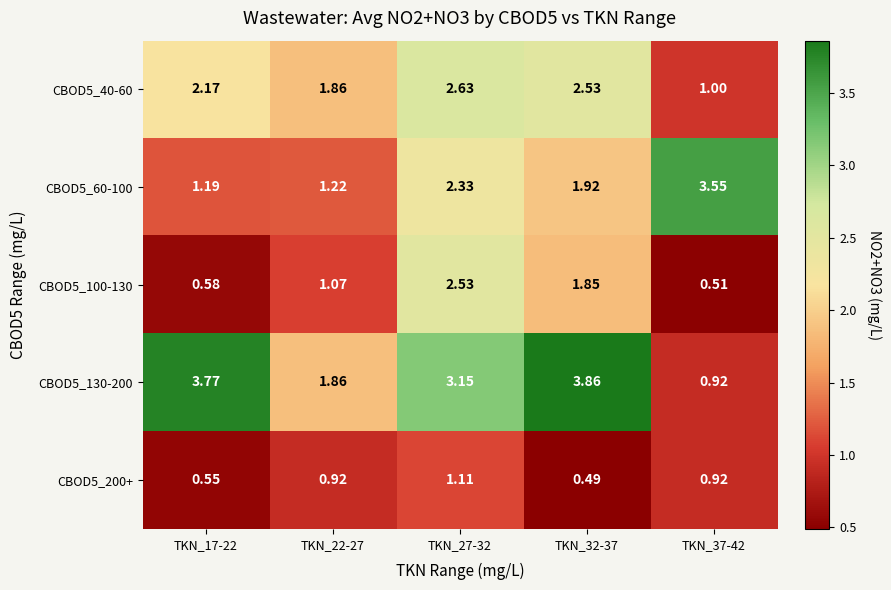

Is the value of CBOD5_40-60 at TKN_37-42 greater than the value of CBOD5_60-100 at TKN_27-32?

No